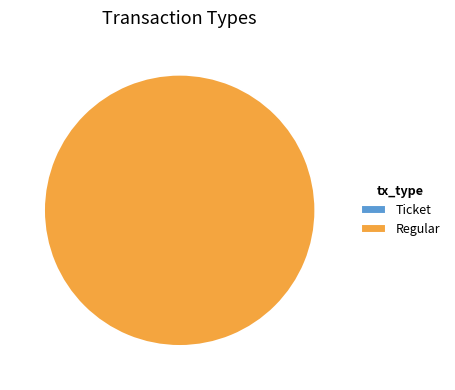

What percentage is NOT represented by Ticket?

100.0%